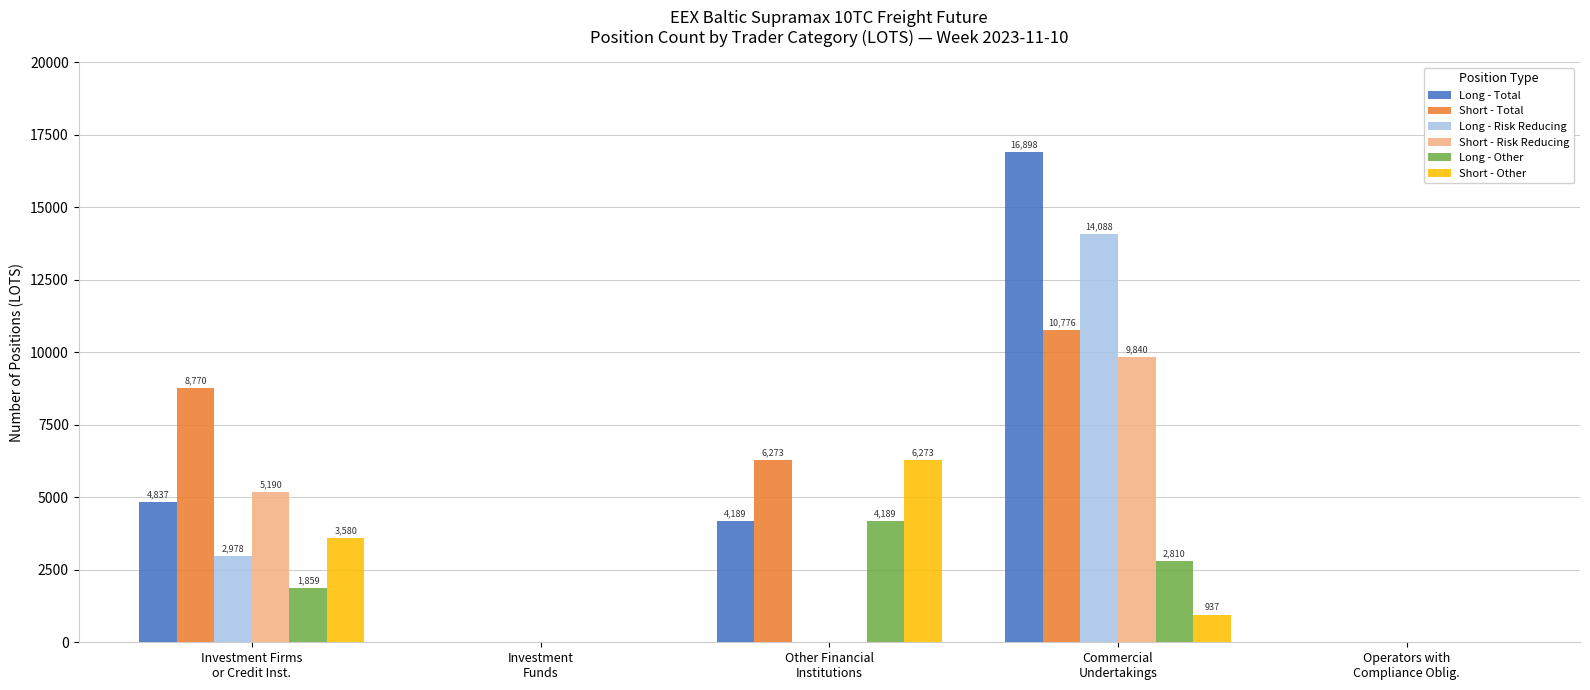

What is the maximum value for Long - Total?

16898.4